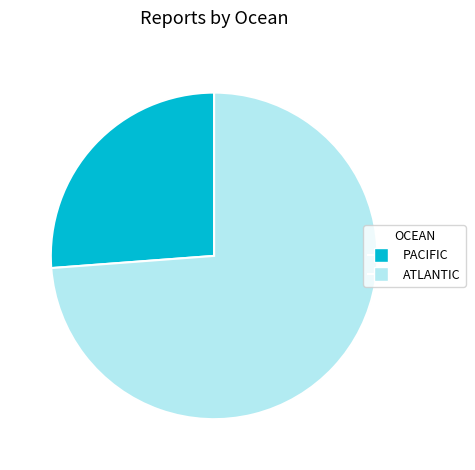

How many slices are in this pie chart?

2